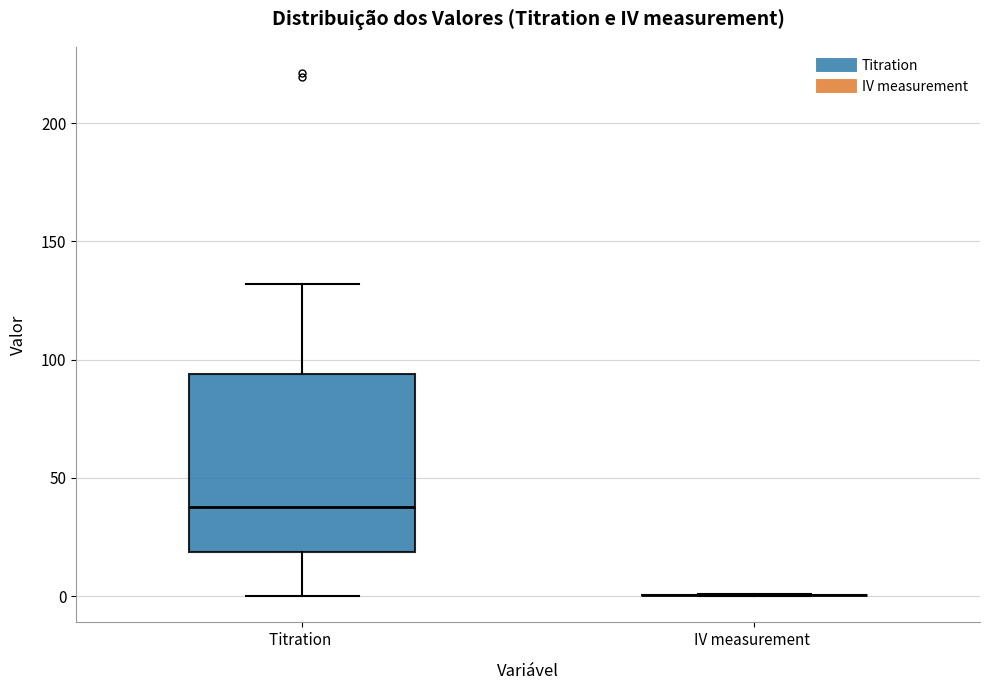

Reading left to right, transcribe this box plot: for each box, give where its median line is, the range the box spans, and where its two whiskers end, as read against the y-axis. The values are not printed on the chart, so give them approximately, as read against the axis.

Titration: median 35, box 20 to 95, whiskers 0 to 130
IV measurement: box collapsed to a line at 0, whiskers 0 to 0